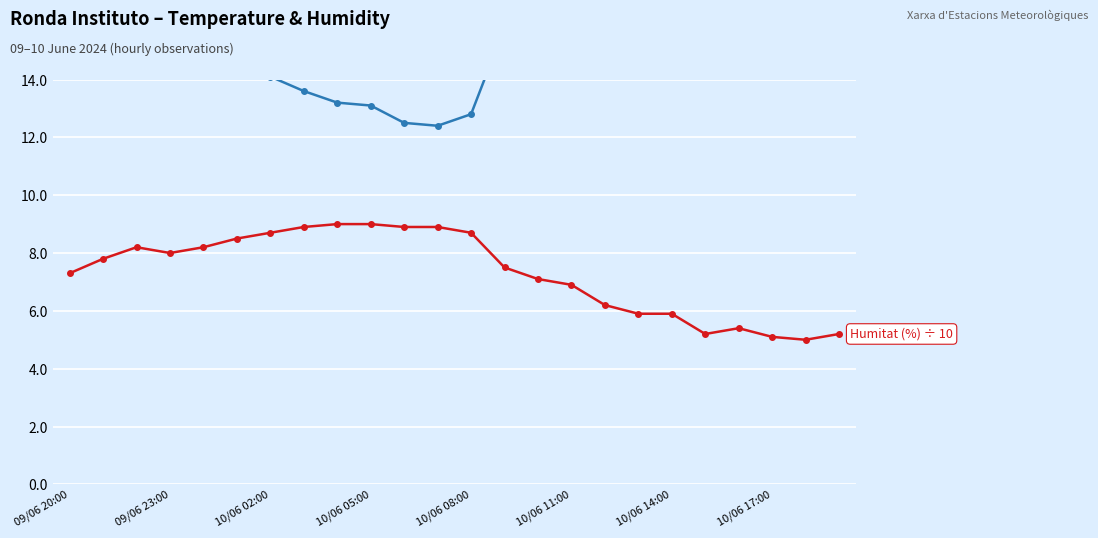

True or false: Temperatura (ºC) has more than 2 interior local peaks.

False